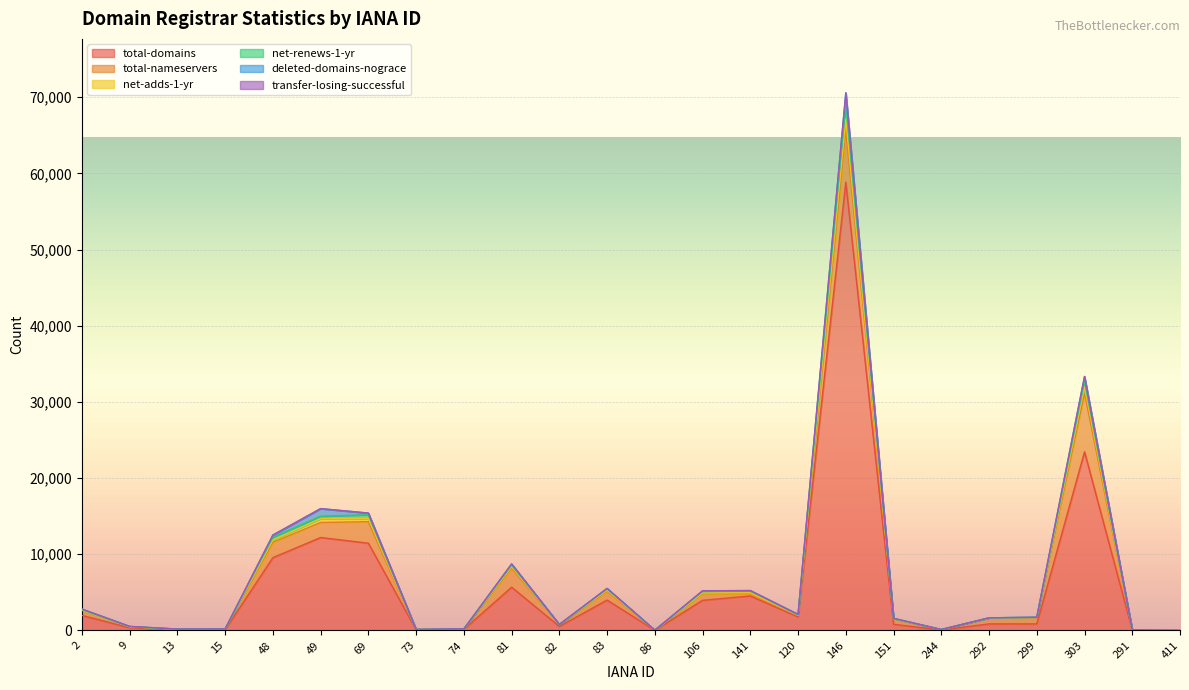

The value of net-renews-1-yr at 146 is 95795. True or false?

False